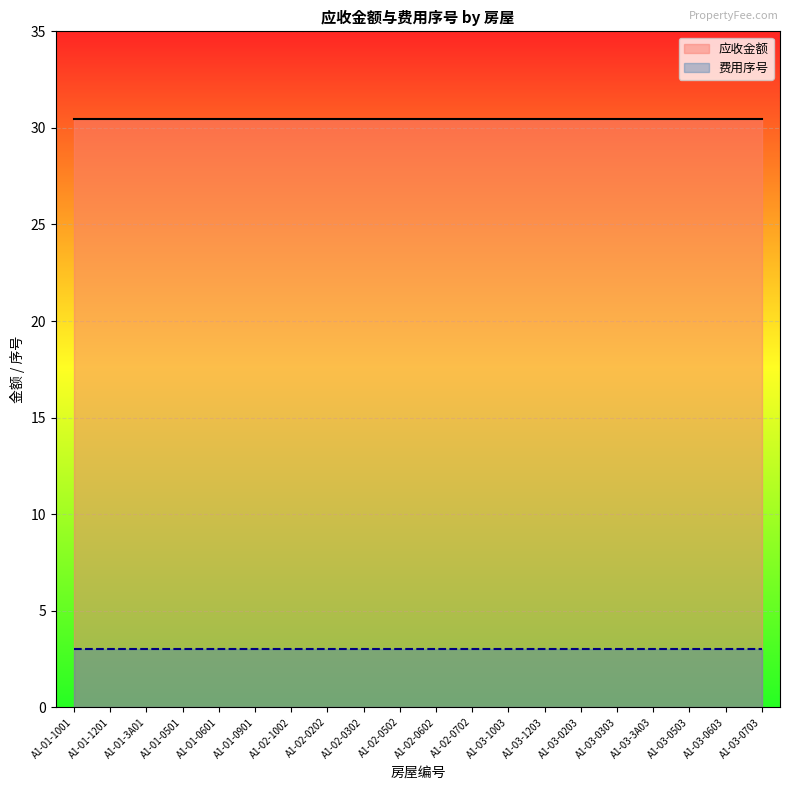

Which series has the largest total across all categories?

应收金额